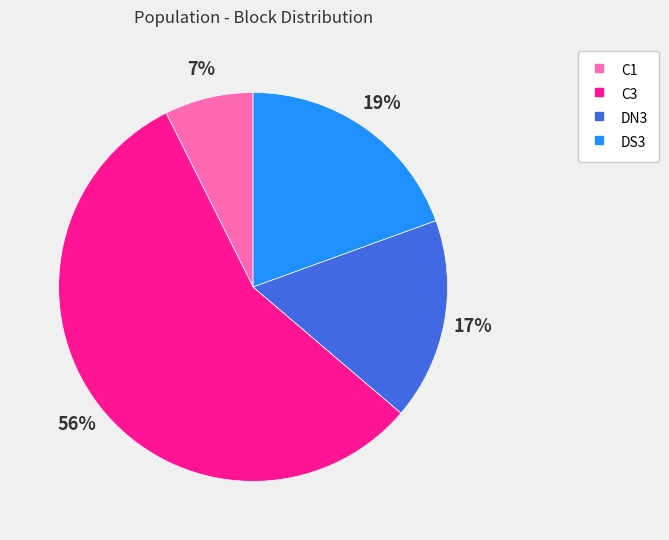

Which category has the biggest portion of the pie?

C3